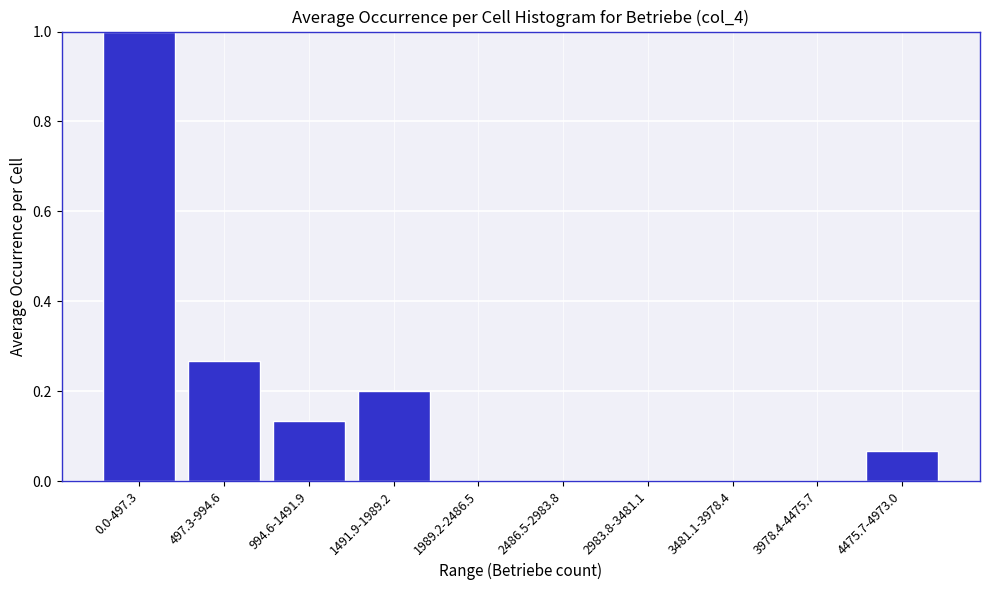

What is the greatest value displayed?

1.0